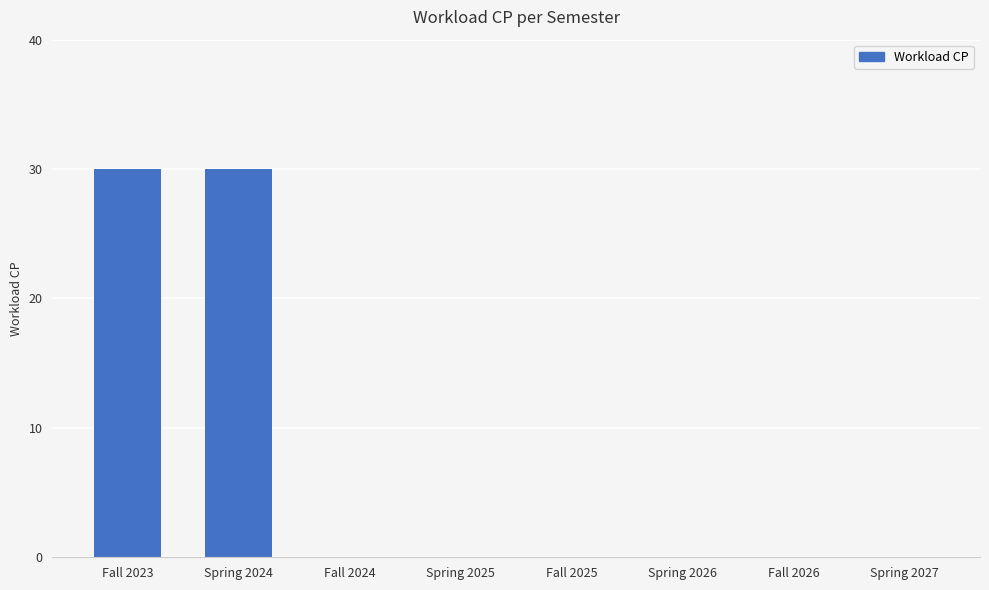

What is the maximum value shown in the chart?

30